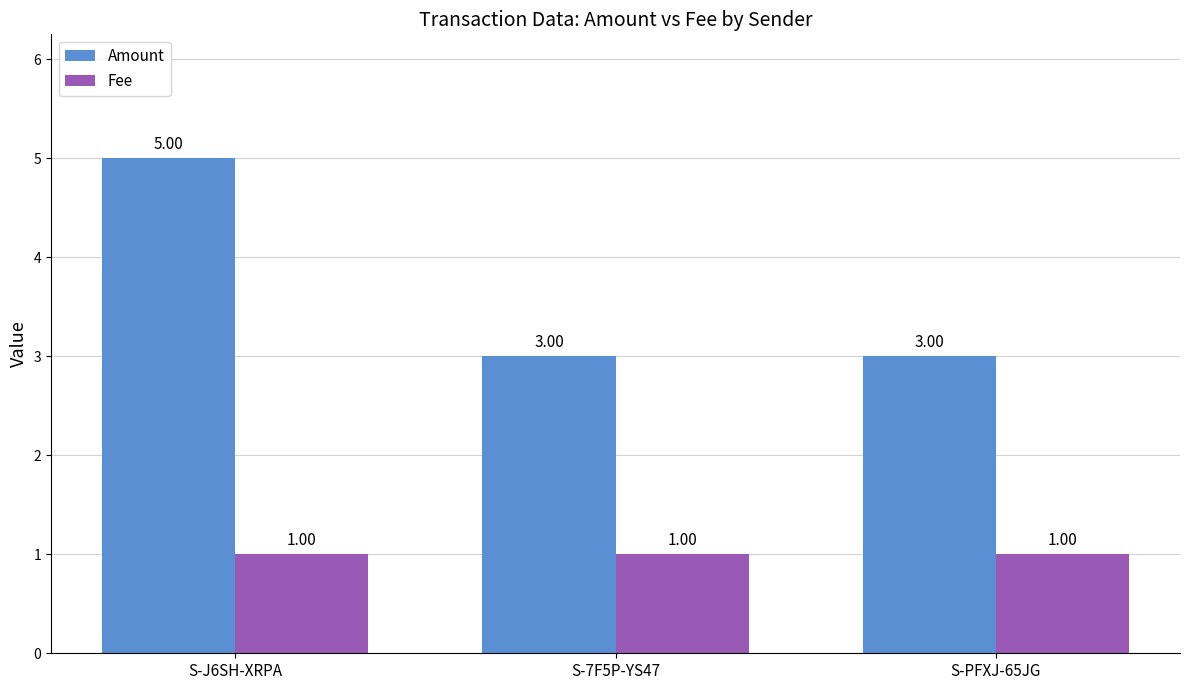

What is the sum of the Fee values at S-J6SH-XRPA and S-PFXJ-65JG?

2